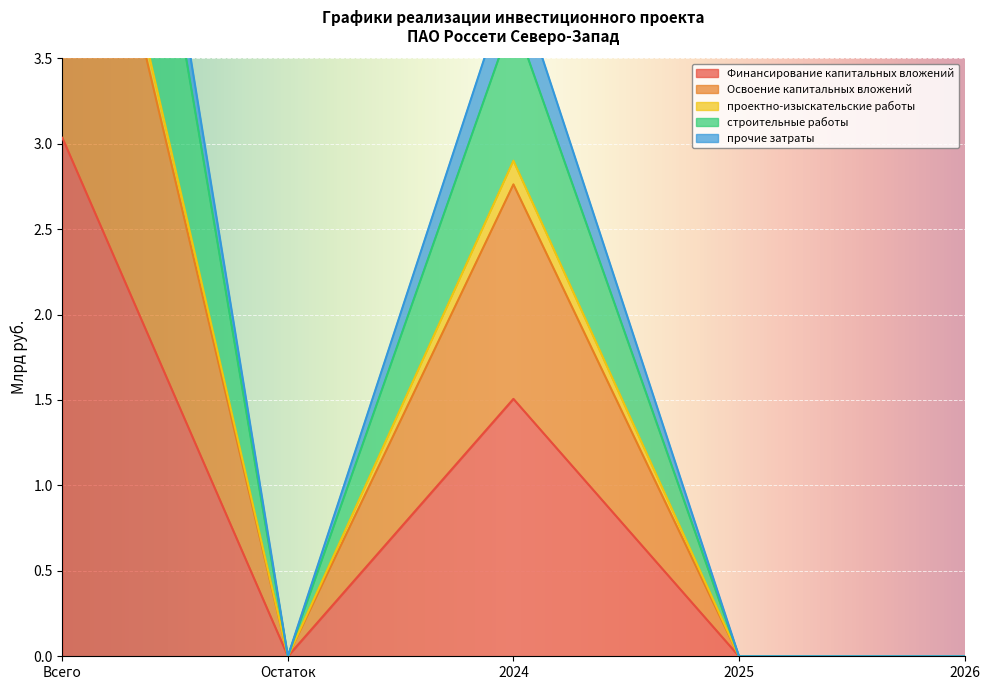

At which label does Финансирование капитальных вложений reach its peak?

Всего